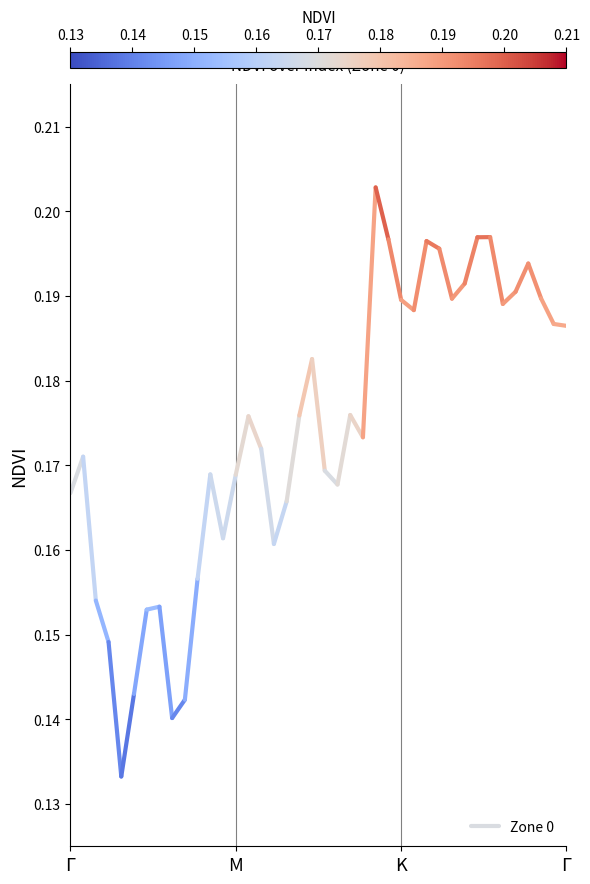

What is the value of the 2nd point from the left?

0.2